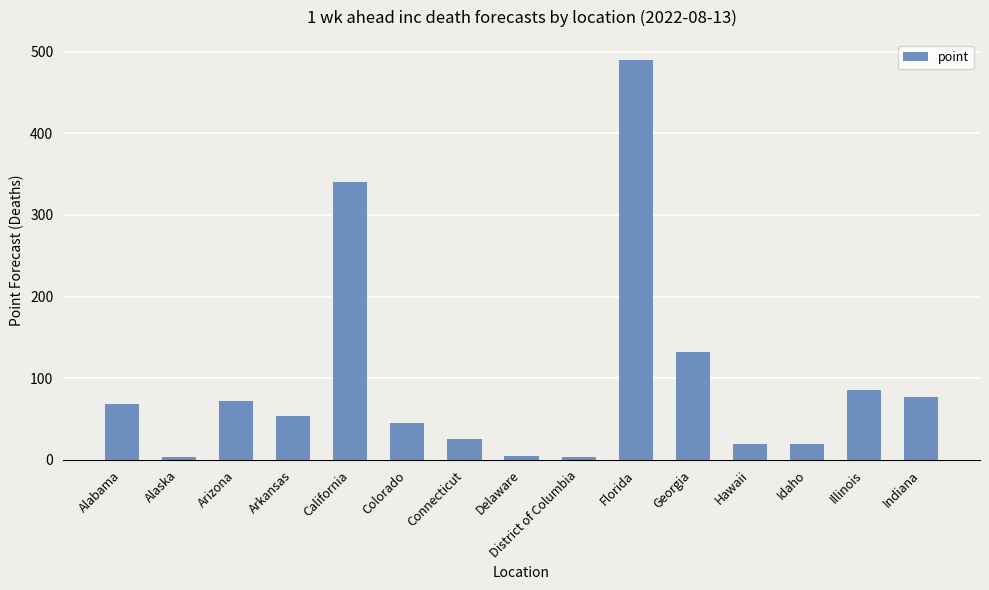

What position from the right is Delaware?

8